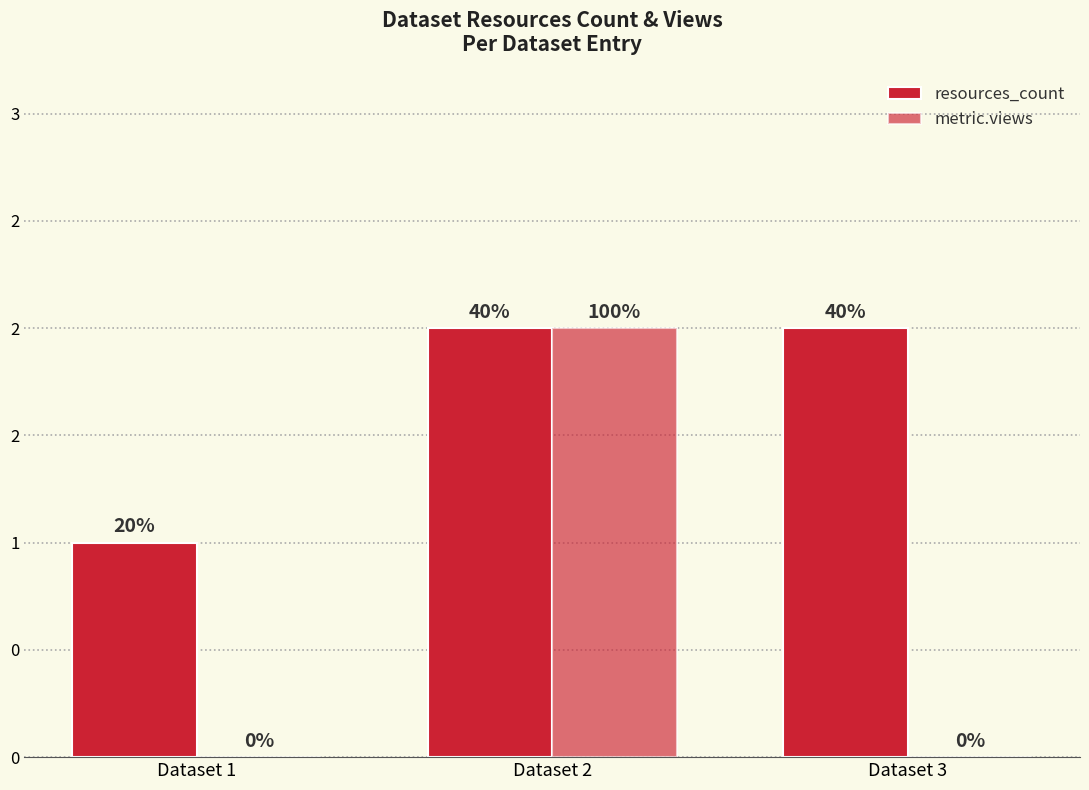

Reading right to left, list all the values displayed in this chart.

resources_count: Dataset 3=2	Dataset 2=2	Dataset 1=1
metric.views: Dataset 3=0	Dataset 2=2	Dataset 1=0